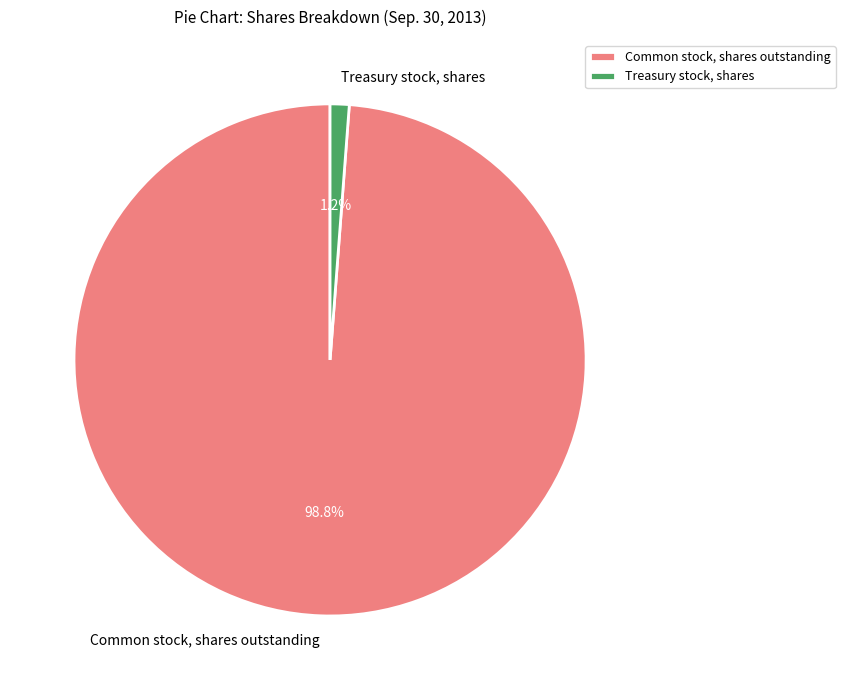

Is it true that Treasury stock, shares is 9% of the pie?

False